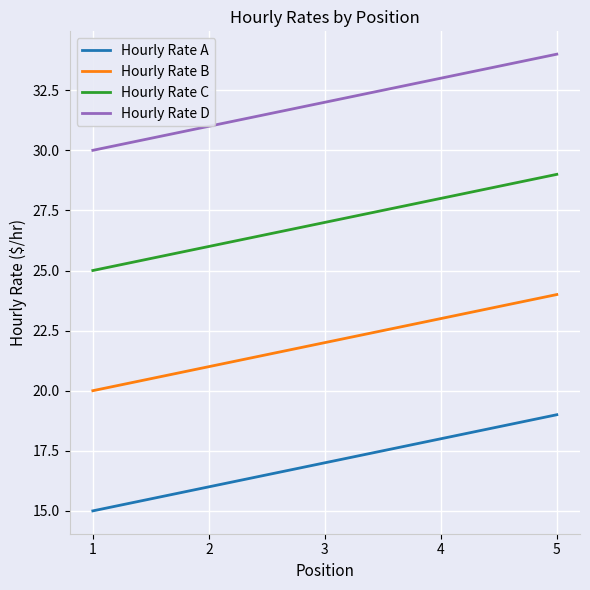

What is the highest value of the Hourly Rate C series?

29